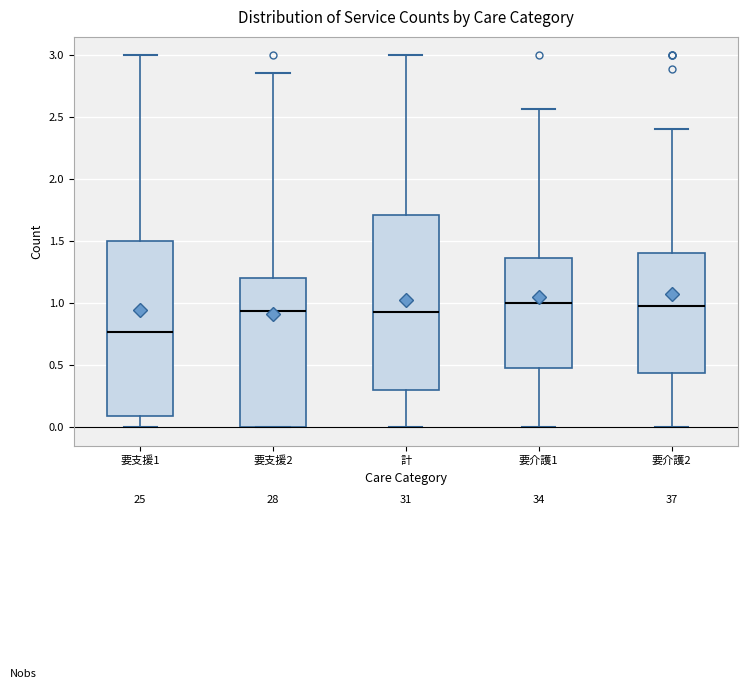

Reading left to right, transcribe this box plot: for each box, give where its median line is, the range the box spans, and where its two whiskers end, as read against the y-axis. The values are not printed on the chart, so give them approximately, as read against the axis.

要支援1: median 0.75, box 0.10 to 1.50, whiskers 0.00 to 3.00
要支援2: median 0.95, box 0.00 to 1.20, whiskers 0.00 to 2.85
計: median 0.95, box 0.30 to 1.70, whiskers 0.00 to 3.00
要介護1: median 1.00, box 0.45 to 1.35, whiskers 0.00 to 2.55
要介護2: median 0.95, box 0.45 to 1.40, whiskers 0.00 to 2.40